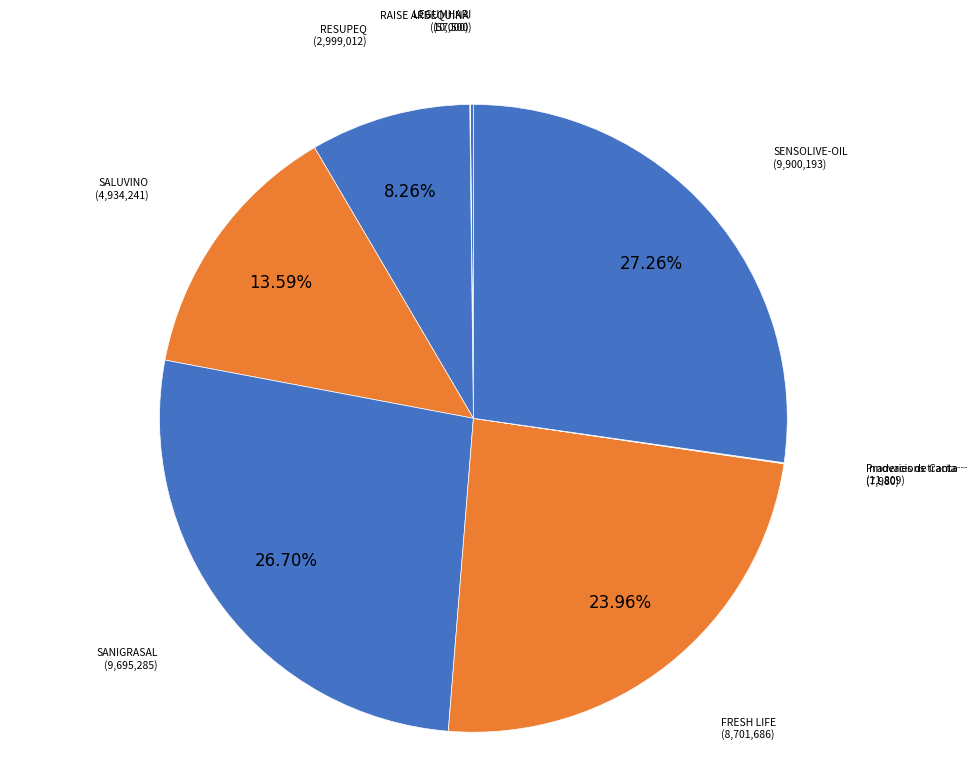

Rank the categories by value from highest to lowest.

SENSOLIVE-OIL, SANIGRASAL, FRESH LIFE, SALUVINO, RESUPEQ, LEGUMHARI, Innovacions tractaments, RAISE ARBEQUINA, Praderies de Cantabria